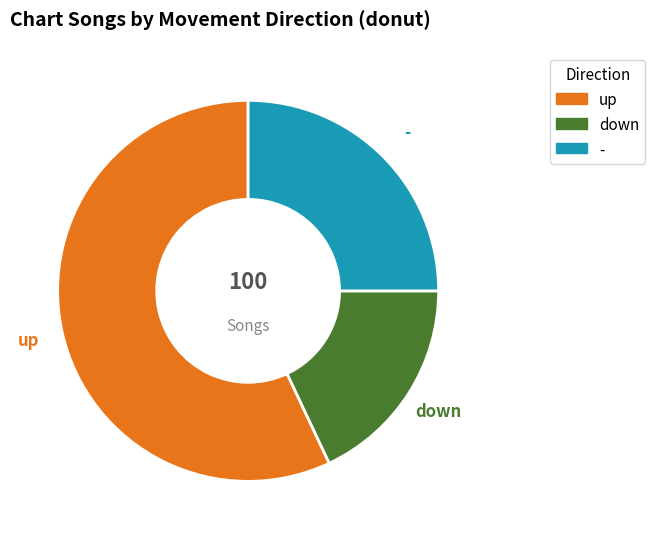

How many slices are in this pie chart?

3